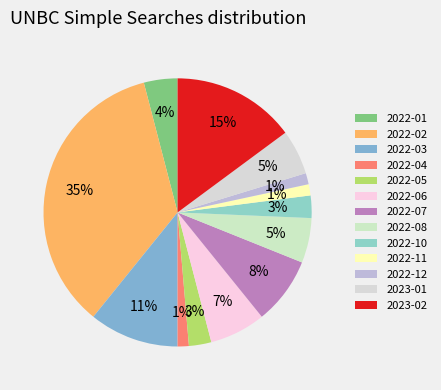

How many segments does this pie chart have?

13